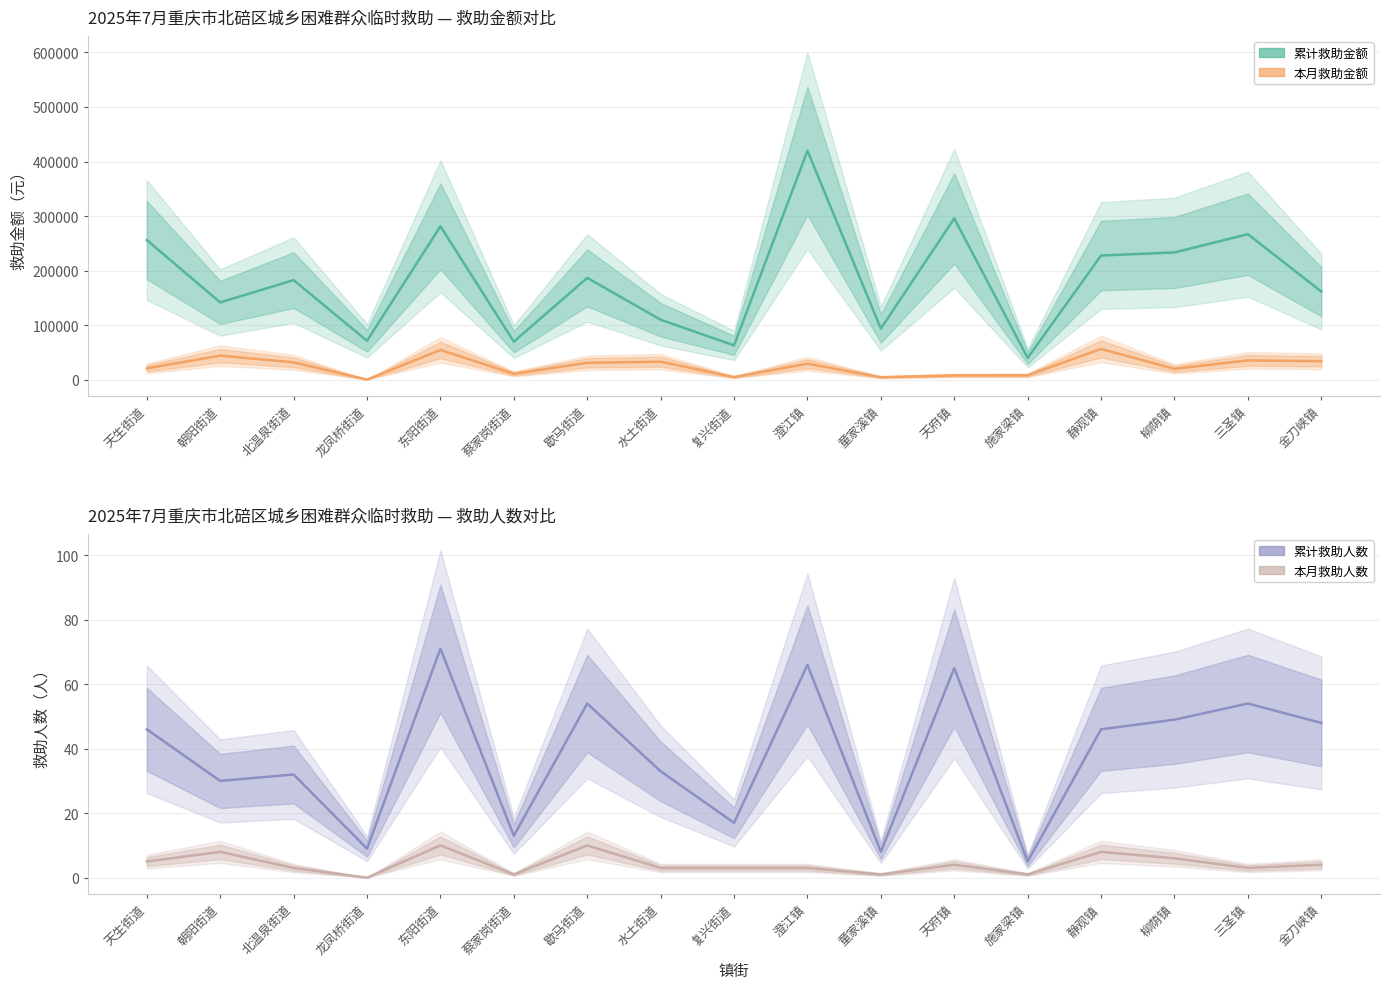

At how many categories does at least one series exceed 363750?

1